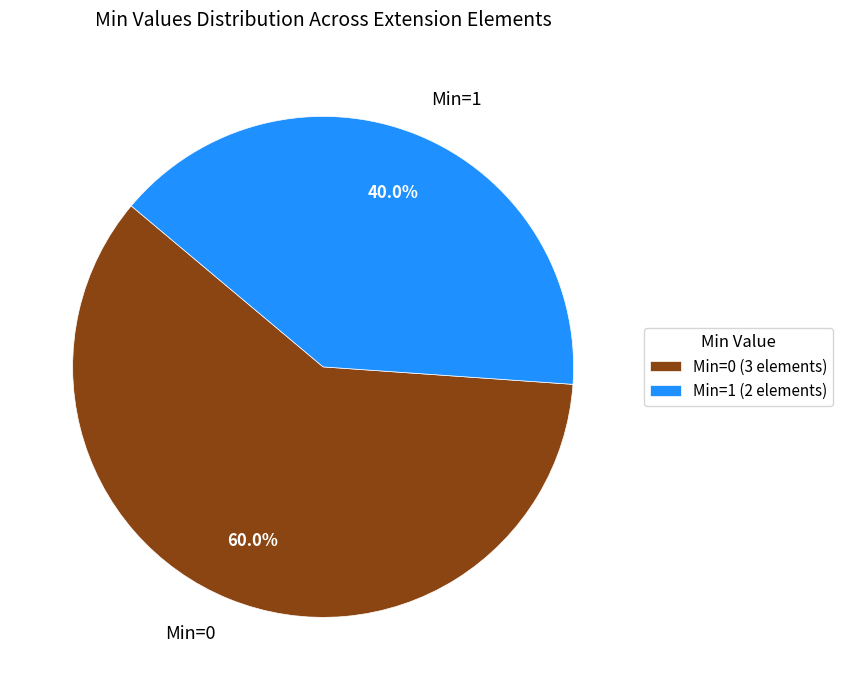

To the nearest percent, what is the average slice percentage?

50%